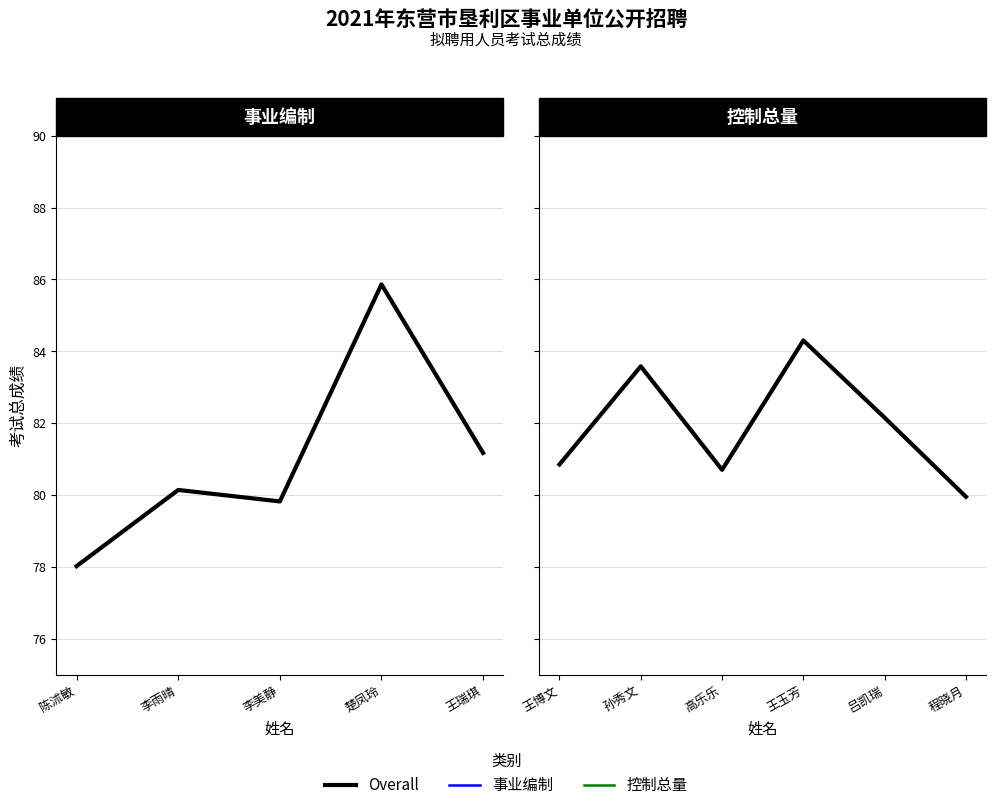

Is this an area chart (filled region under the line)?

No